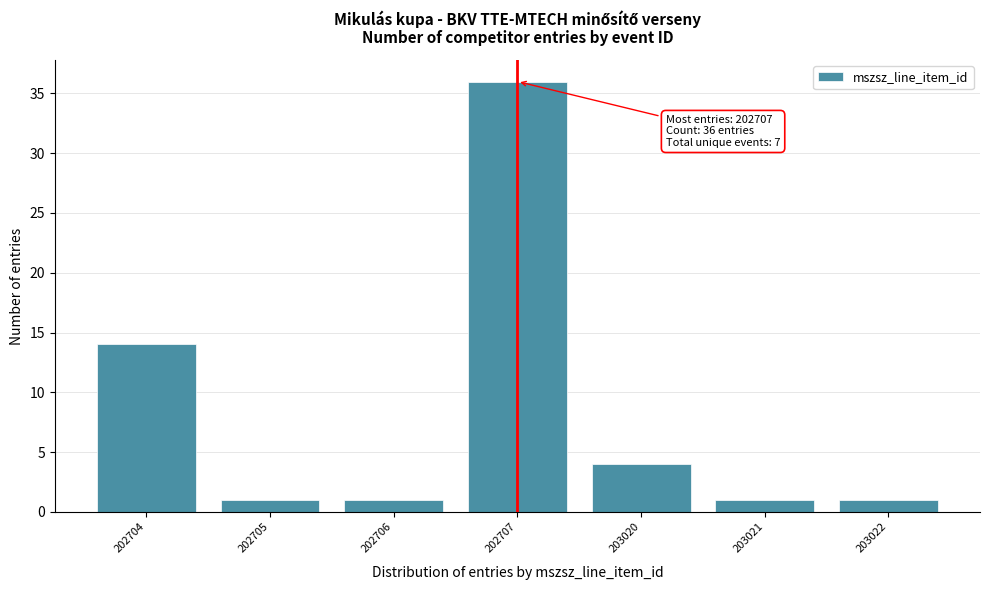

Reading left to right, transcribe all the data shown in this chart.

202704=14	202705=1	202706=1	202707=36	203020=4	203021=1	203022=1